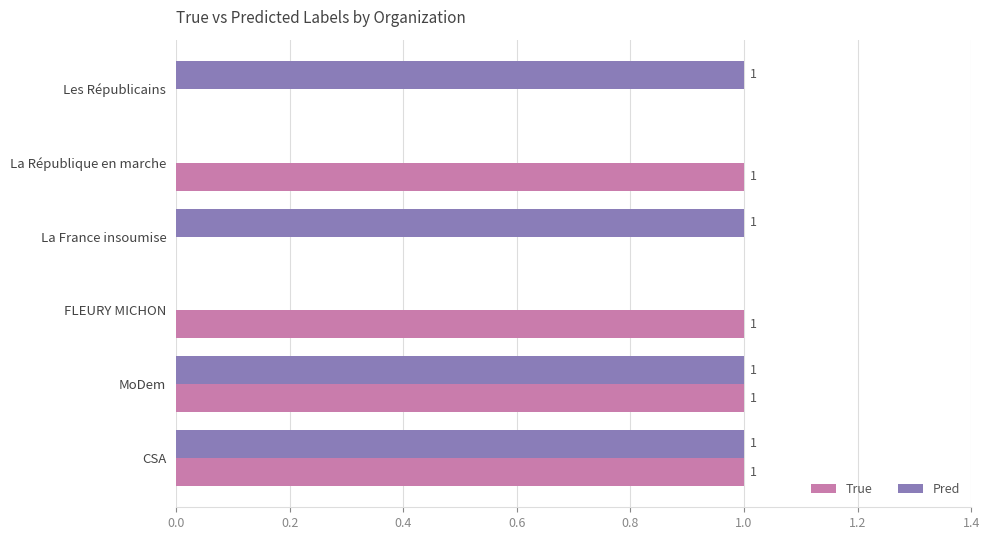

What is the sum of all True values?

4